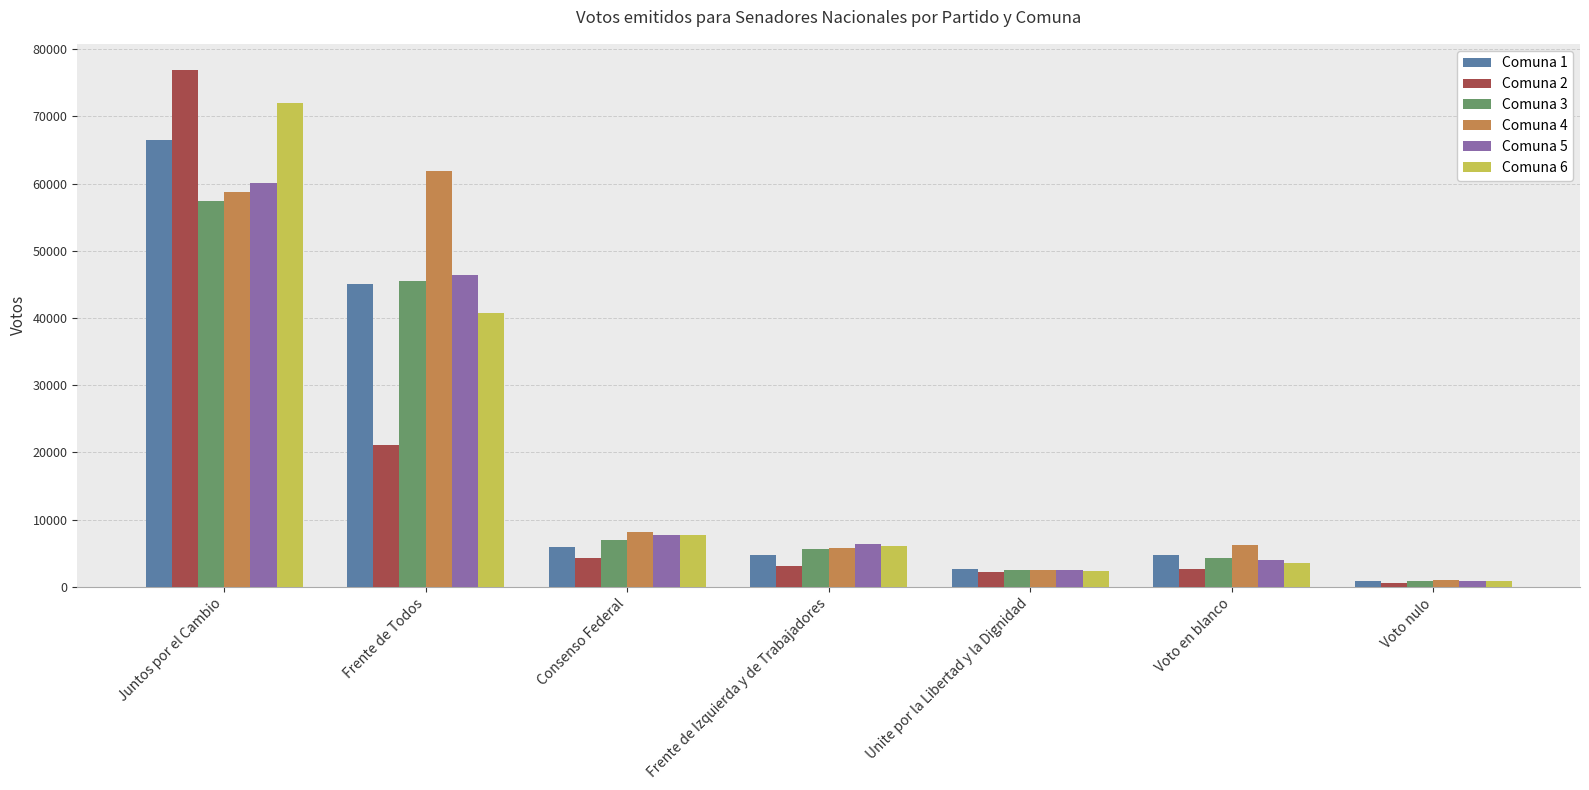

Count the number of categories in the chart.

7